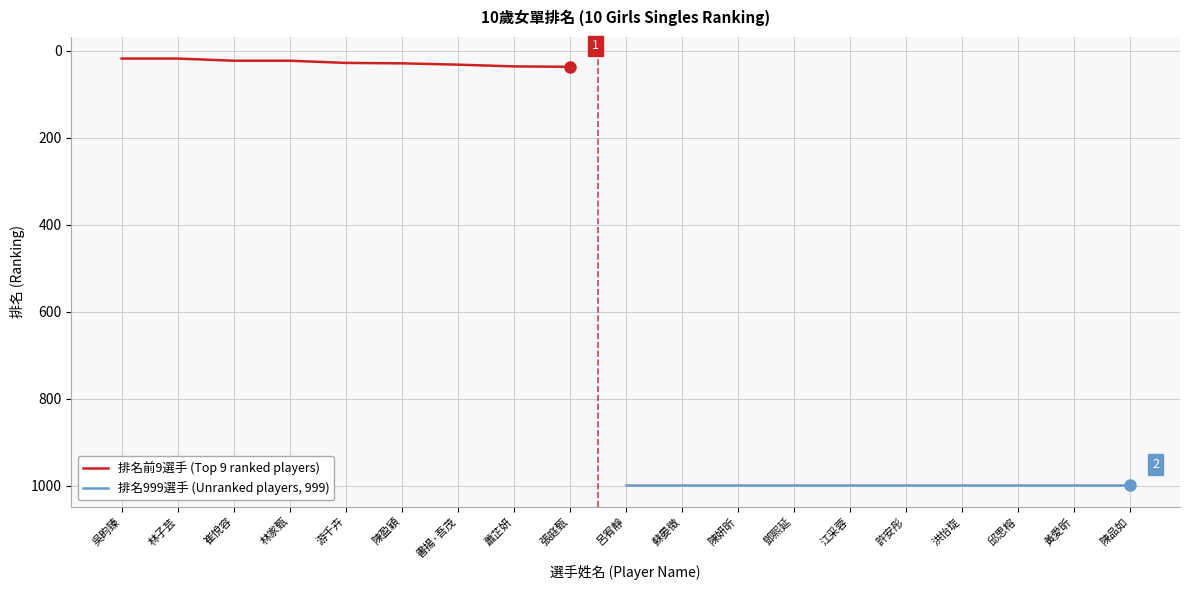

Rank the categories by value from highest to lowest.

呂宥靜, 蘇晏徵, 陳妍昕, 鄧熙延, 江采蓉, 許安彤, 洪怡琁, 邱思榕, 黃愛昕, 陳品如, 張庭甄, 蕭芷妍, 書揚·吾茂, 陳盈穎, 游千卉, 崔悅容, 林家甄, 吳畇臻, 林子芸